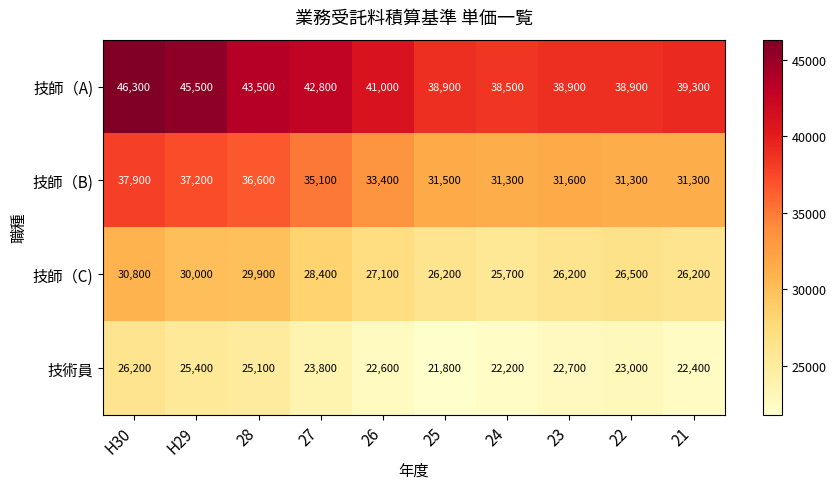

What is the sum of the 技師（B) values at 27 and H29?

72300